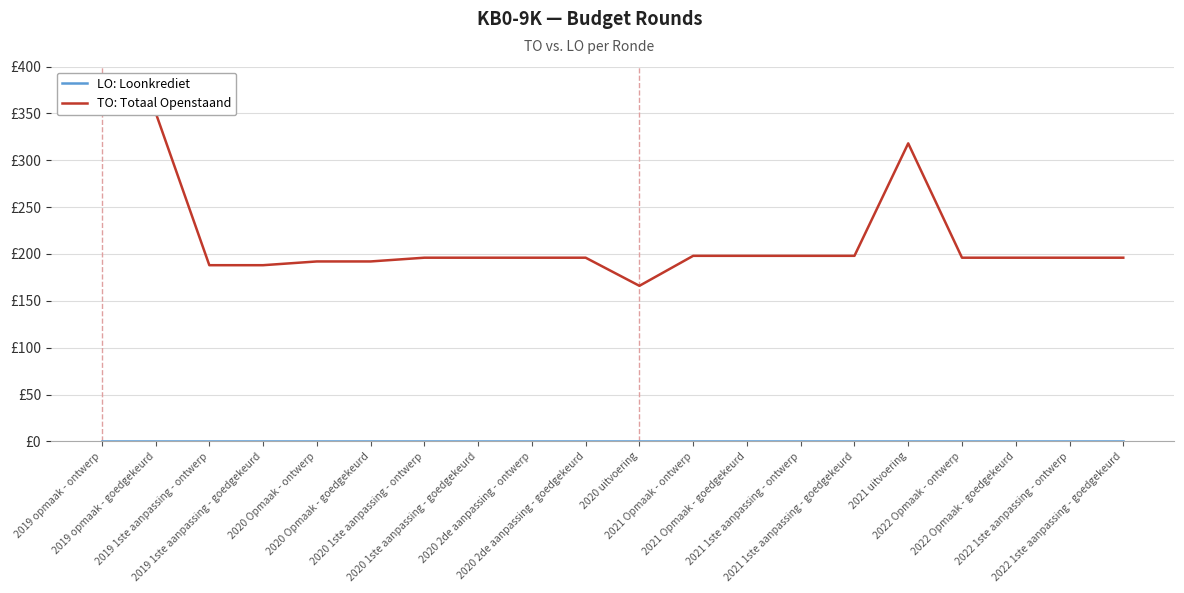

Which category has the highest value in the LO: Loonkrediet series?

2019 opmaak - ontwerp